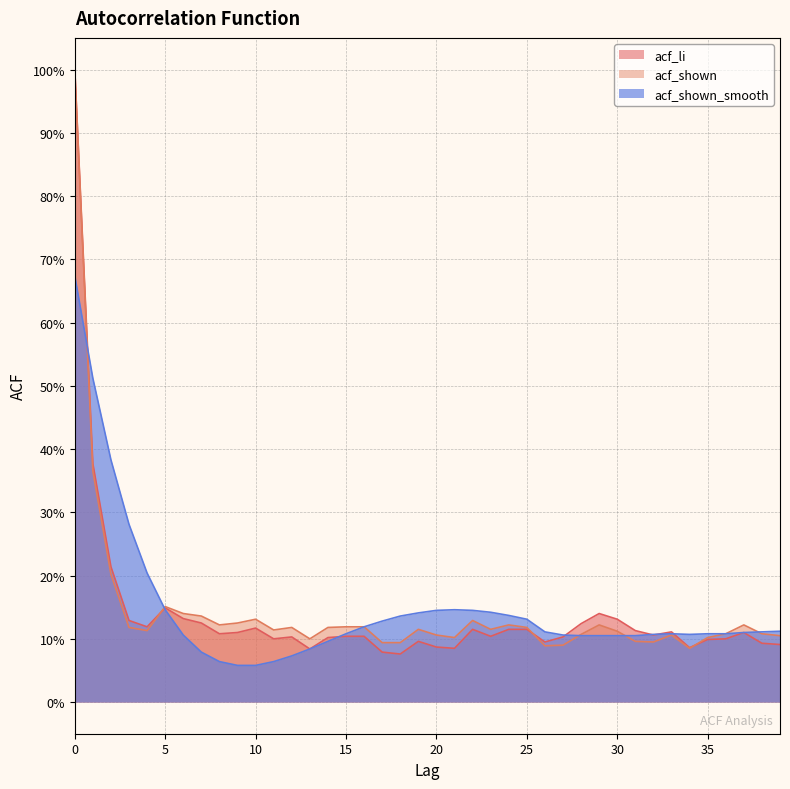

How many times do acf_li and acf_shown_smooth cross each other?

7